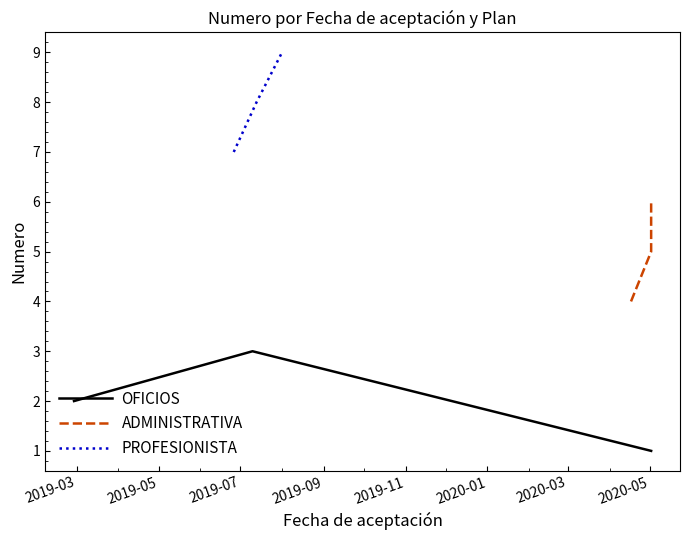

Is the value of OFICIOS at 2019-03 greater than the value of ADMINISTRATIVA at 2019-05?

No